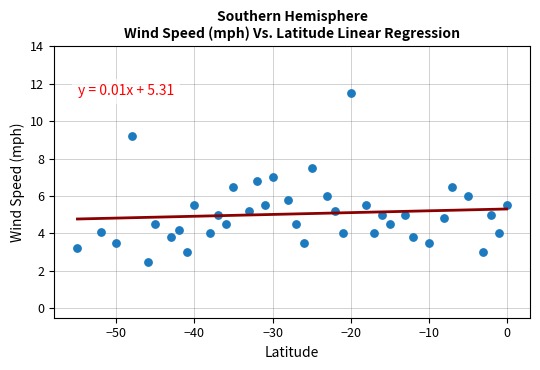

What is the range of Y values (max minus min)?

9.0